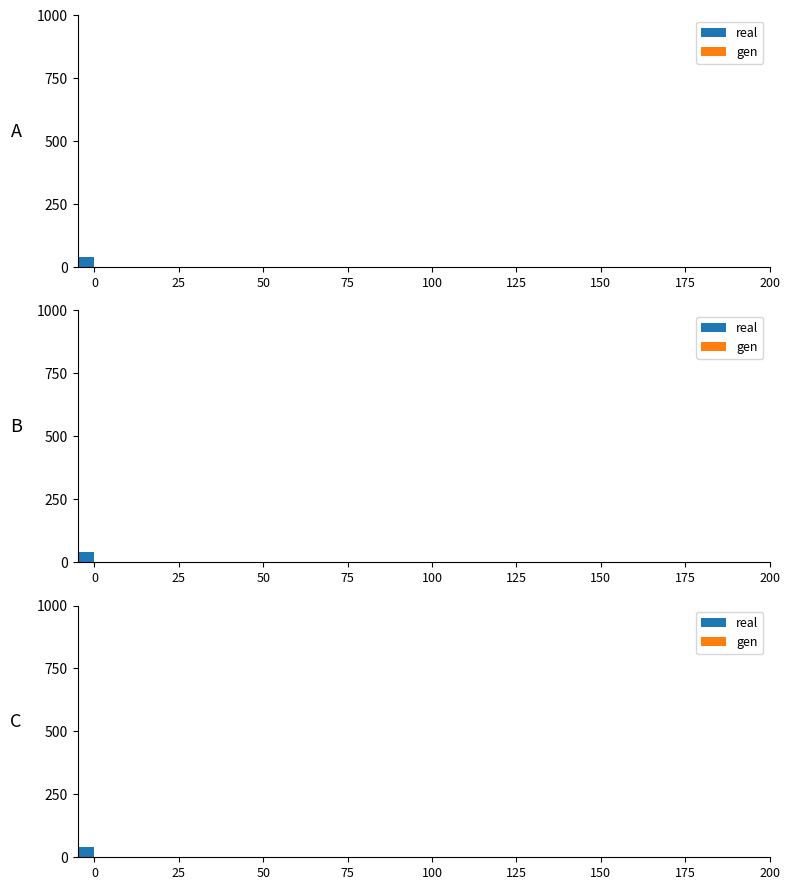

True or false: gen has a value of 0 at 150.

True